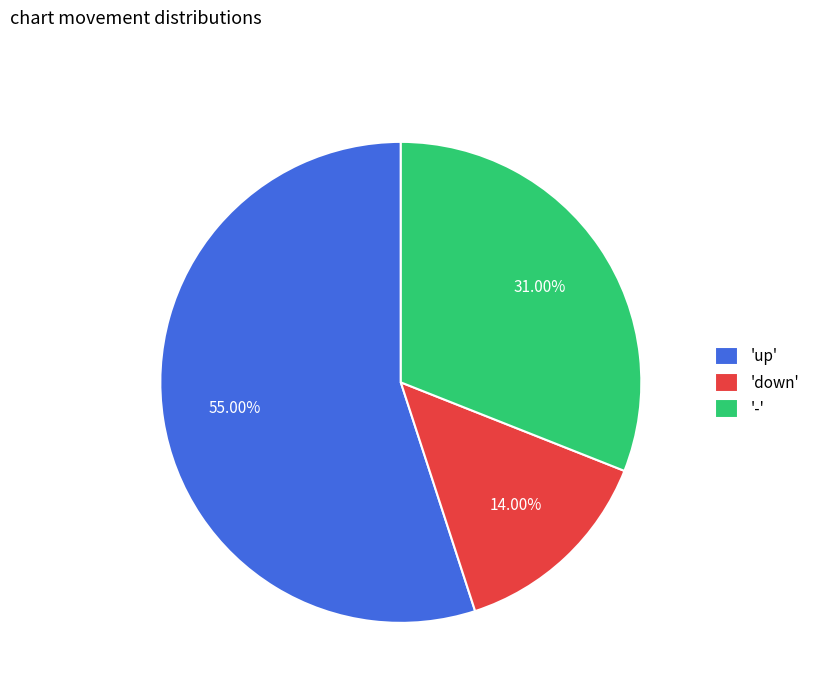

Between '-' and 'down', which is larger?

'-'